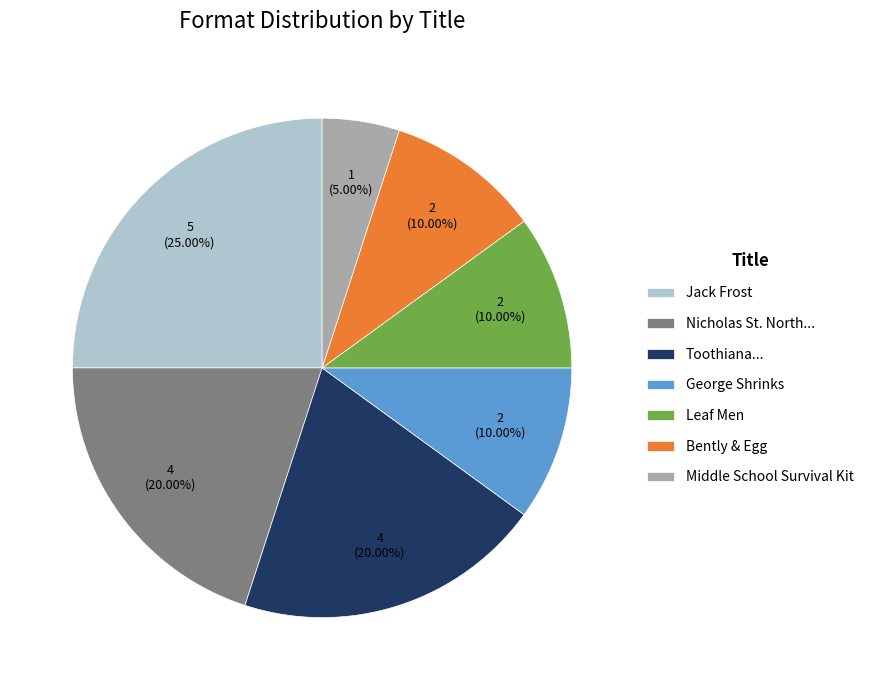

Approximately how many times larger is the value at Middle School Survival Kit compared to George Shrinks?

0.5